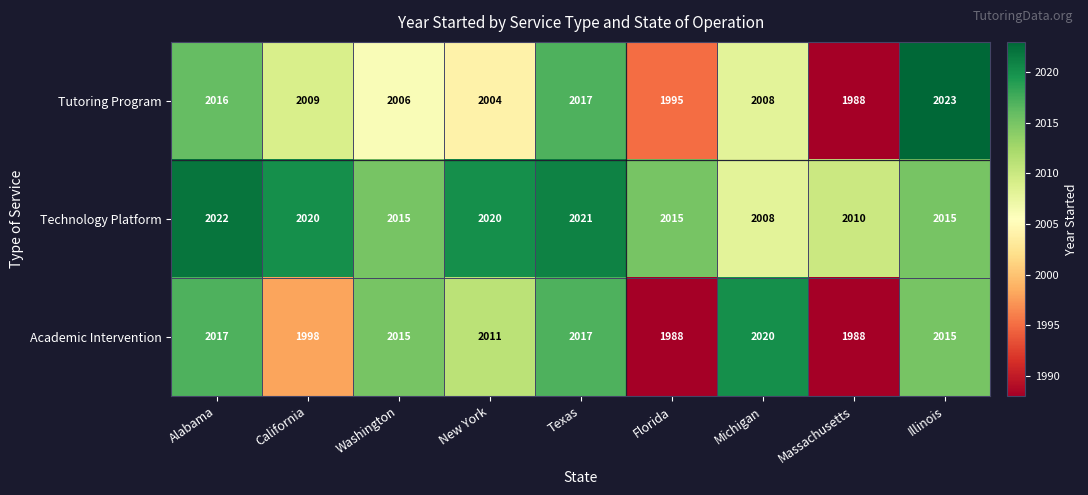

What is the sum of the Tutoring Program values at Alabama and Michigan?

4024